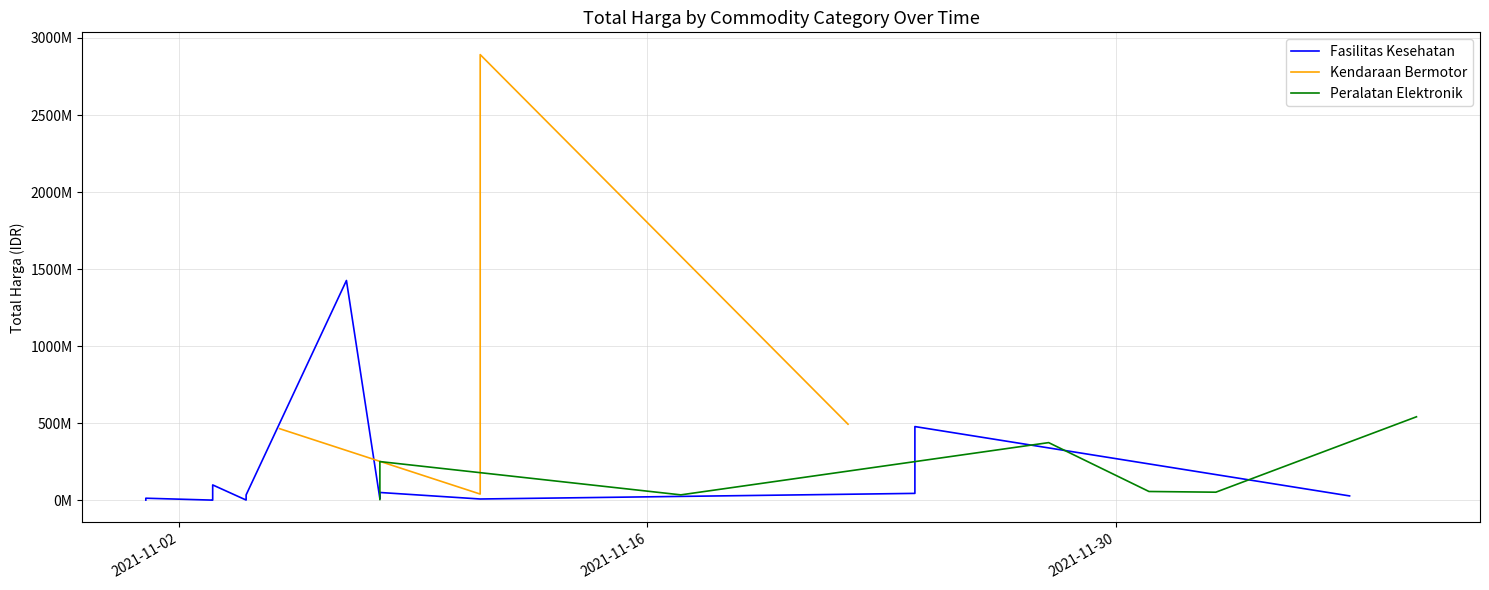

True or false: Fasilitas Kesehatan (Total Harga) and Peralatan Elektronik (Total Harga) cross at least once.

True